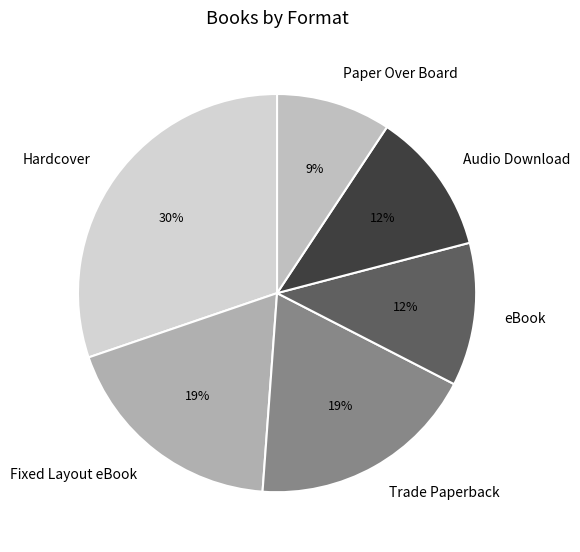

Is there a majority slice in this chart?

No